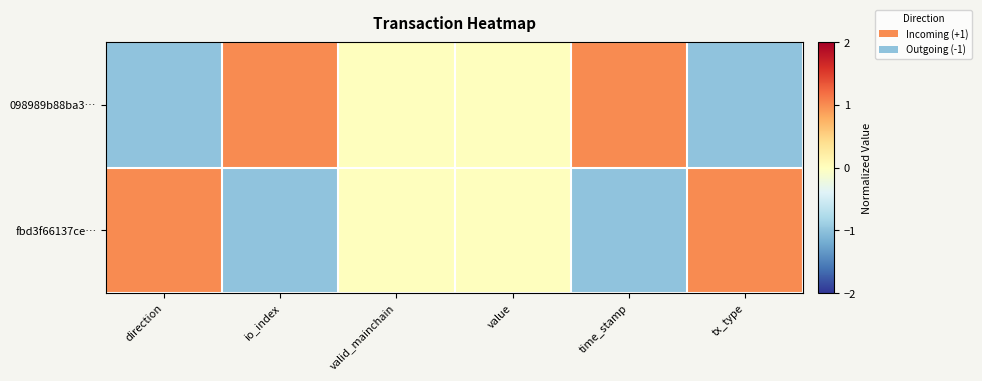

Reading right to left, list all the values displayed in this chart.

098989b88ba3…: tx_type=-1	time_stamp=1	value=0	valid_mainchain=0	io_index=1	direction=-1
fbd3f66137ce…: tx_type=1	time_stamp=-1	value=0	valid_mainchain=0	io_index=-1	direction=1